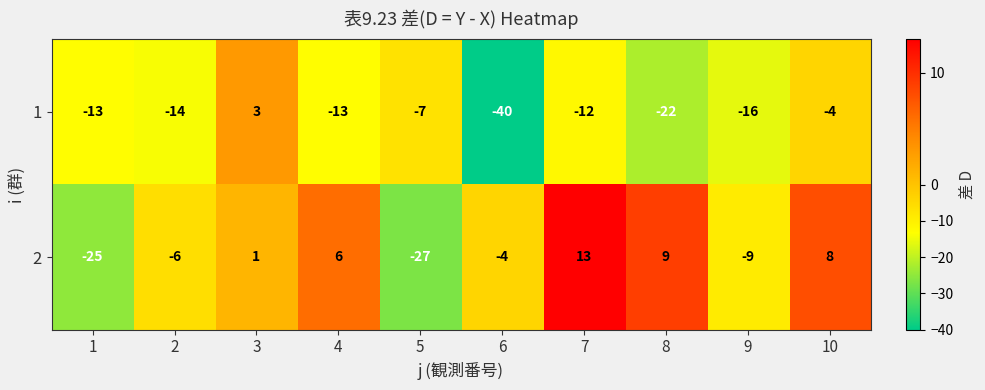

The value of 1 at 10 is -1. True or false?

False